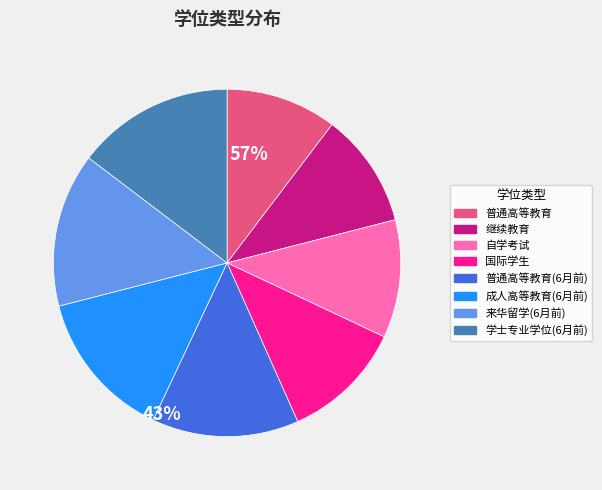

How many slices are in this pie chart?

8